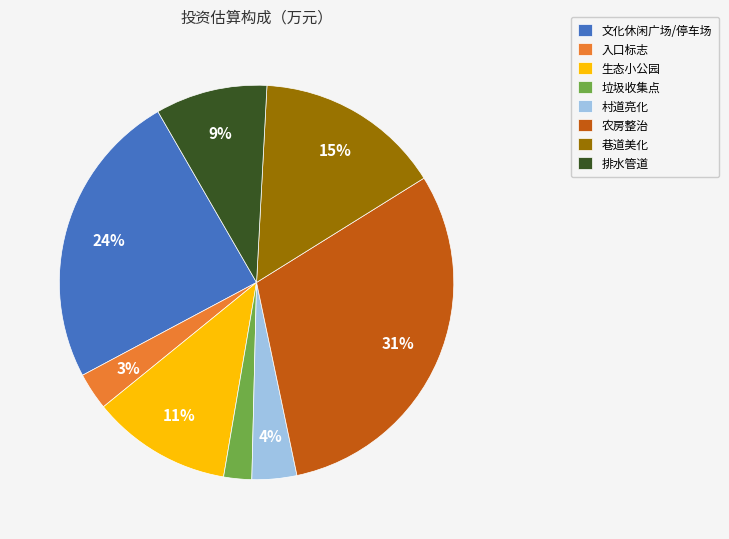

To the nearest percent, what is the average slice percentage?

12%